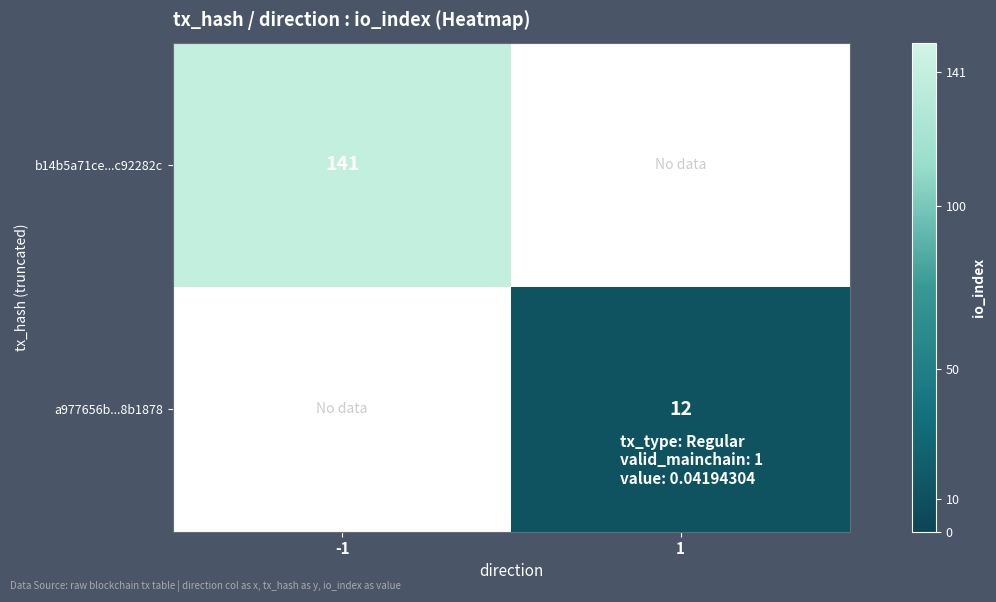

Which label corresponds to the smallest value in the chart?

1